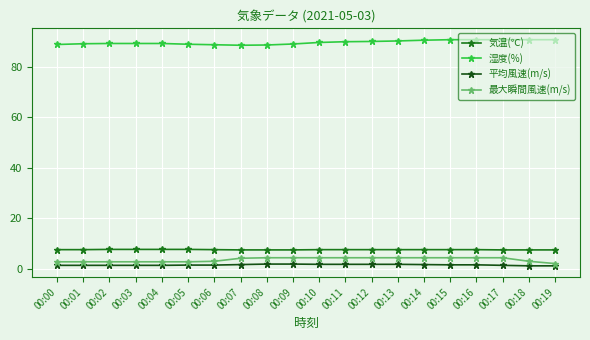

What is the difference between the second highest and second lowest values in the 気温(℃) series?

0.2